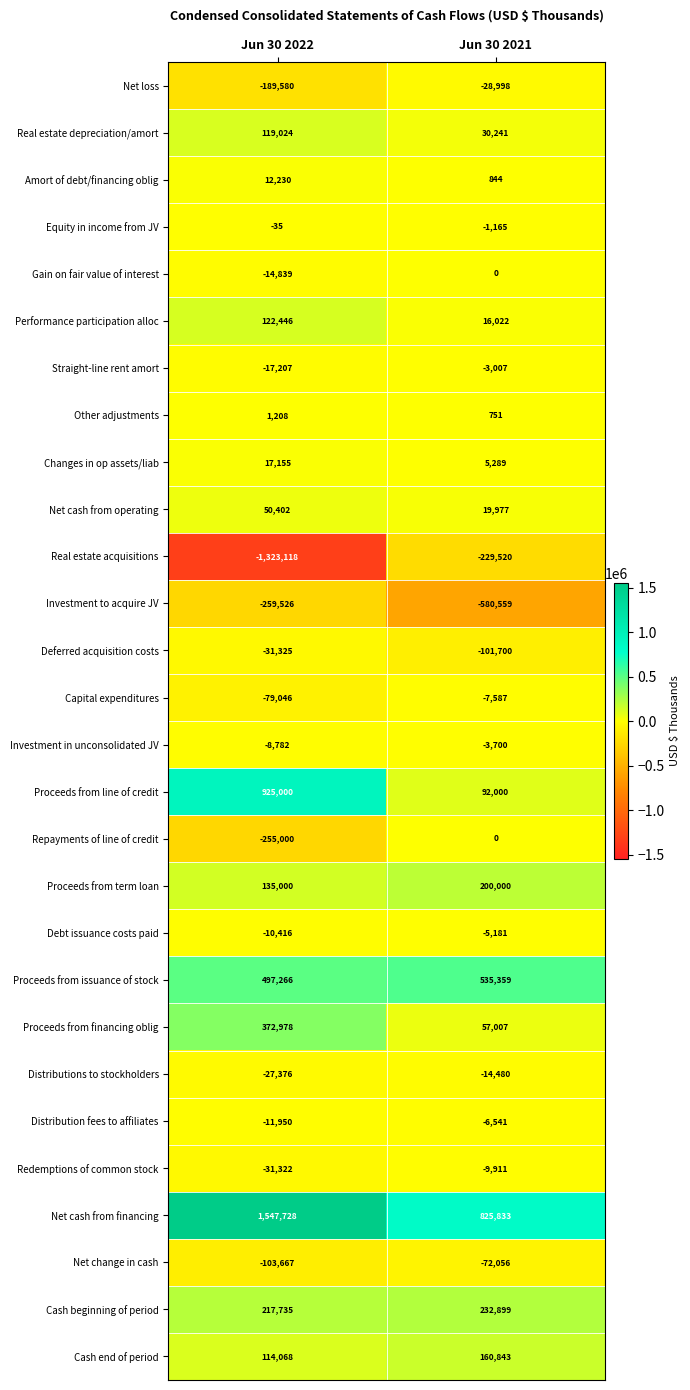

The Net cash from financing series shows 1547728 at Jun 30 2022. True or false?

True